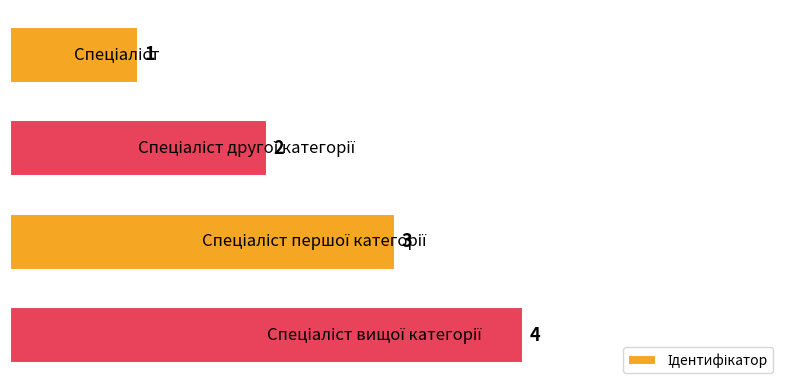

What is the value of the 3rd bar from the top?

3